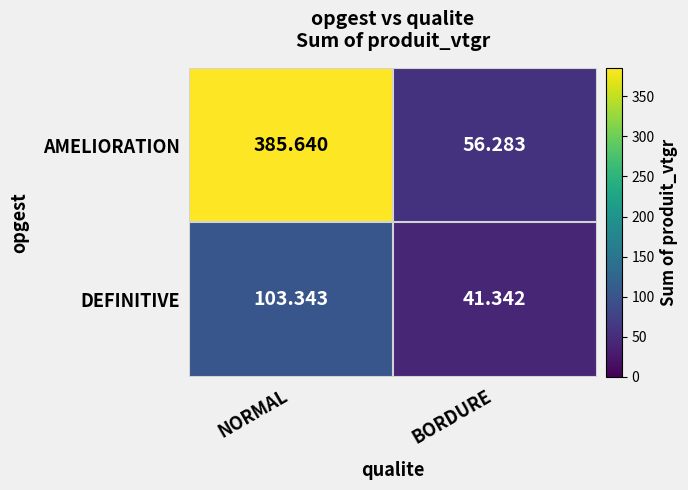

At which category is the sum across all series the highest?

NORMAL